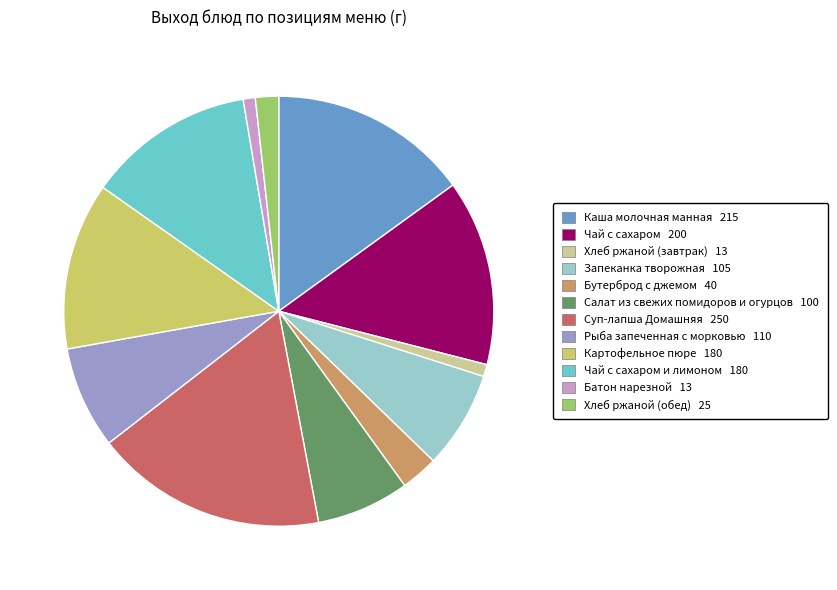

Which slice is the largest?

Суп-лапша Домашняя 250